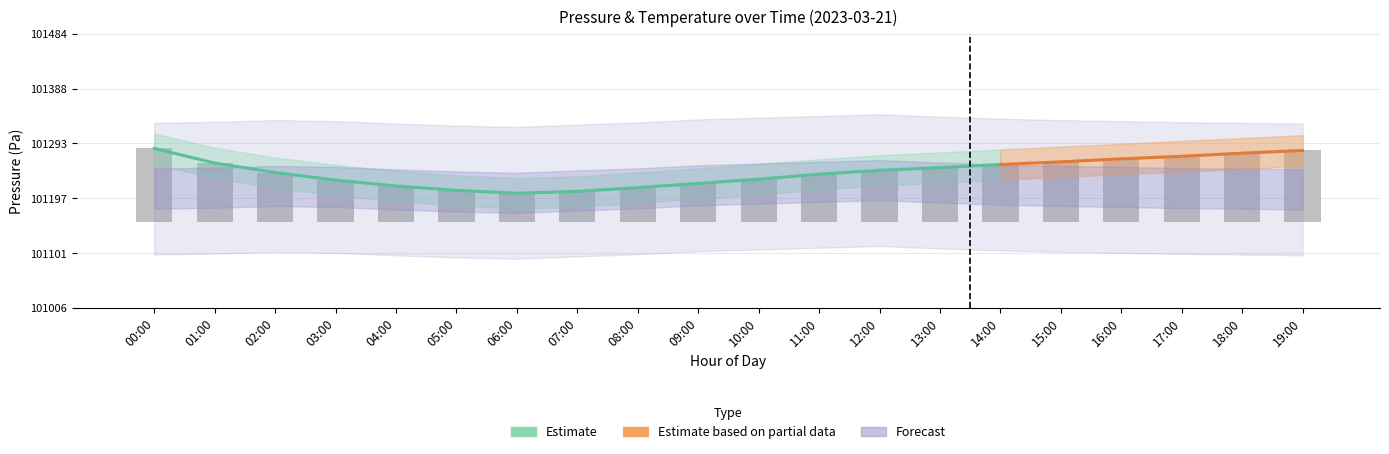

What is the approximate value of temp_upper at 10:00?

9.7